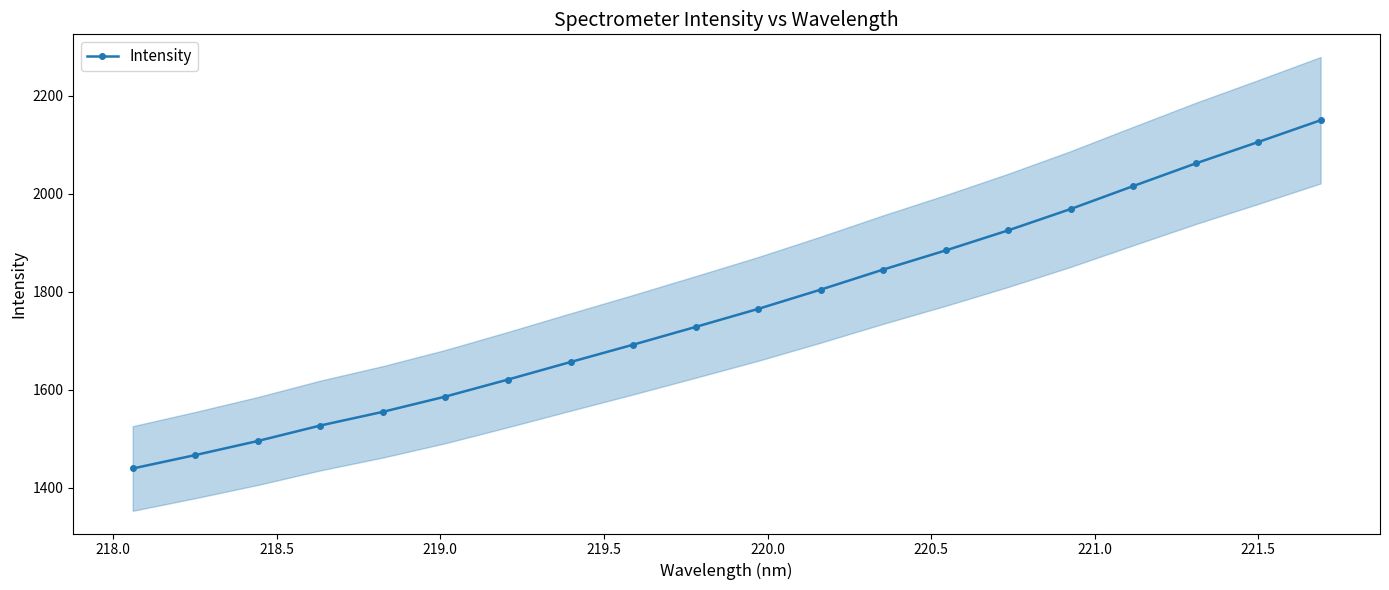

What is the value of the Intensity point at the 13th from the left?

1844.9